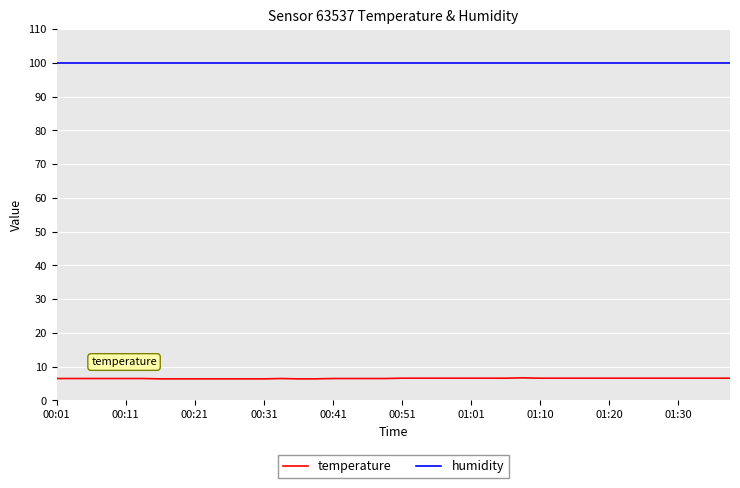

Which series has the largest total across all categories?

humidity